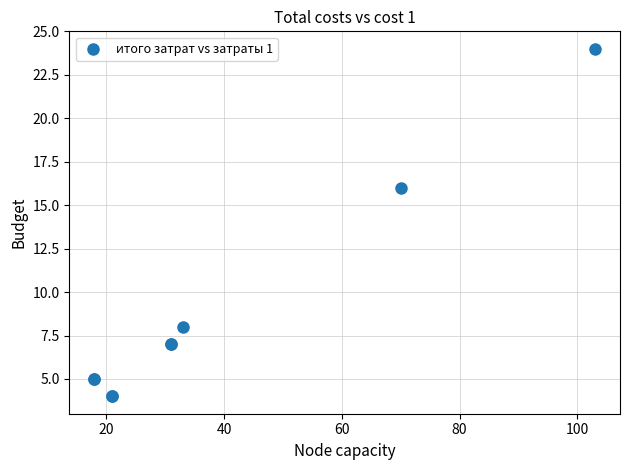

What Y value in the scatter plot is closest to 14?

16